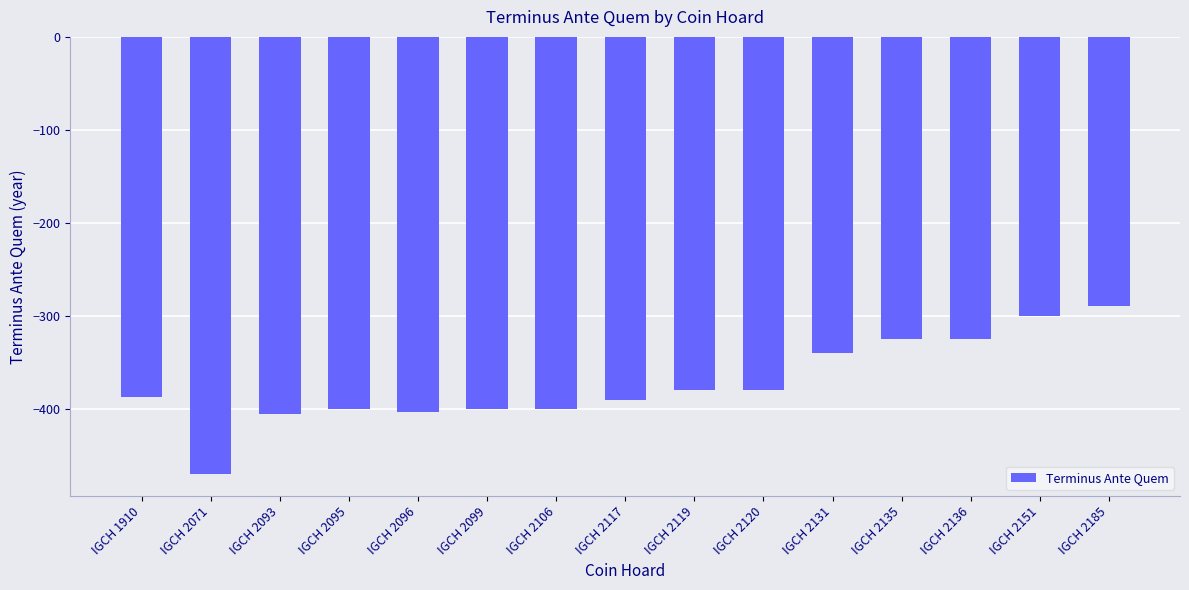

How many bars are there in total?

15